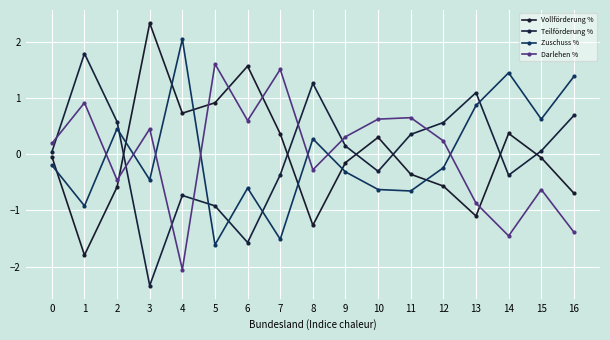

After their last crossing, which series has the higher values: Vollförderung % or Teilförderung %?

Teilförderung %